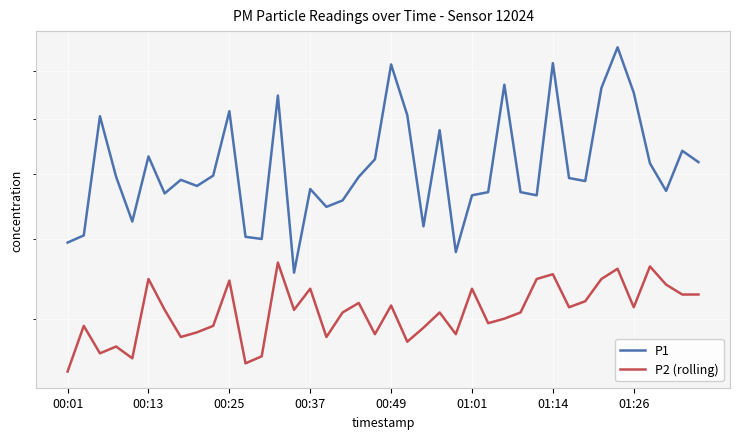

What position from the right is 11?

29